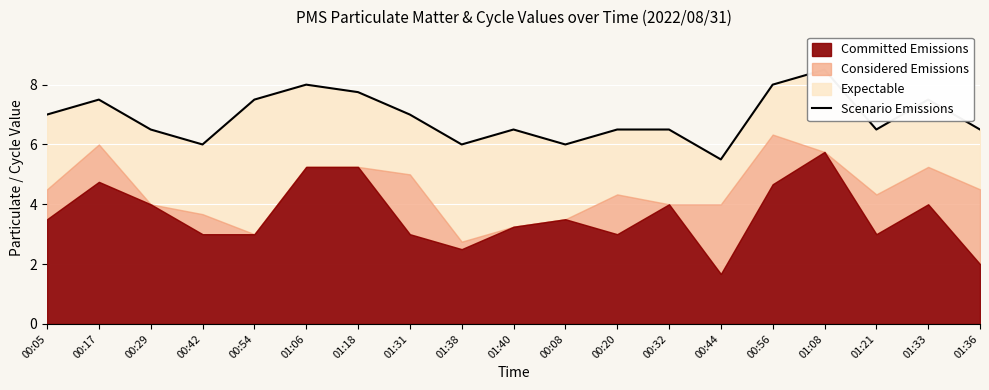

Reading right to left, what are all the values shown in this chart?

01:36=6.5	01:33=7.5	01:21=6.5	01:08=8.5	00:56=8.0	00:44=5.5	00:32=6.5	00:20=6.5	00:08=6.0	01:40=6.5	01:38=6.0	01:31=7.0	01:18=7.8	01:06=8.0	00:54=7.5	00:42=6.0	00:29=6.5	00:17=7.5	00:05=7.0